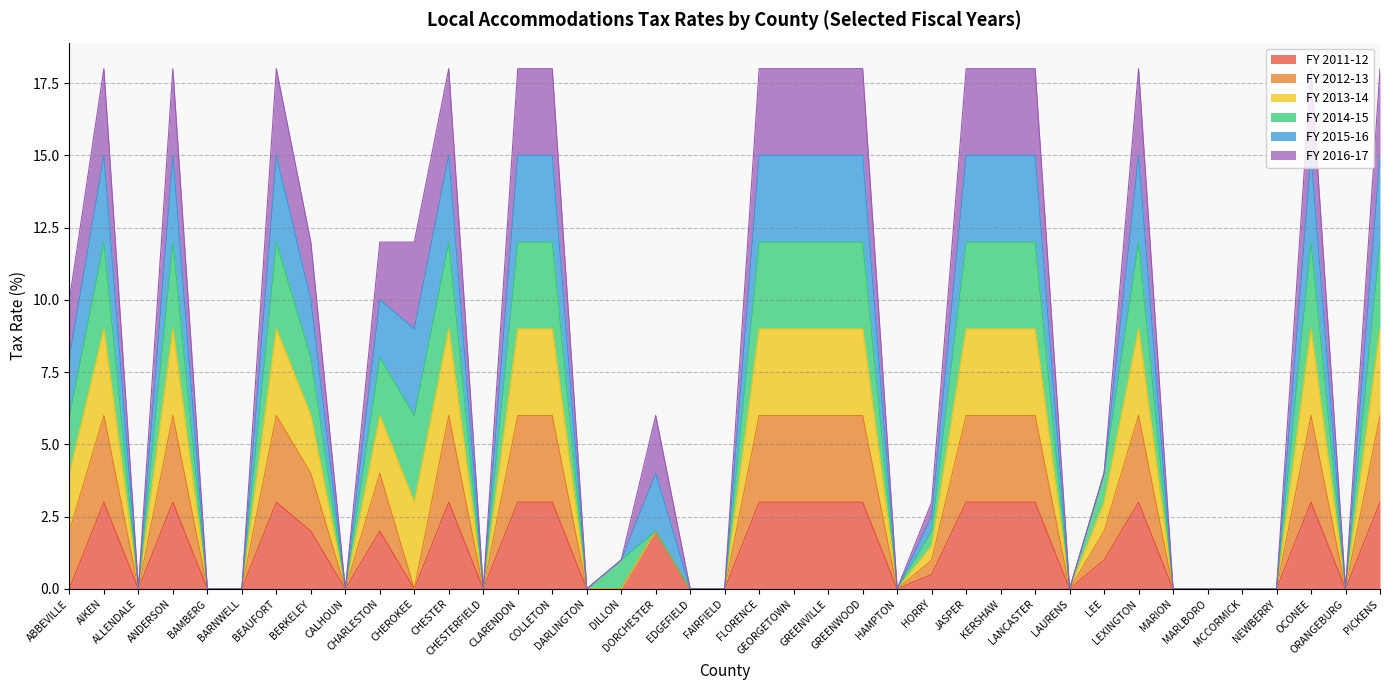

Which category has the highest value in the FY 2011-12 series?

AIKEN